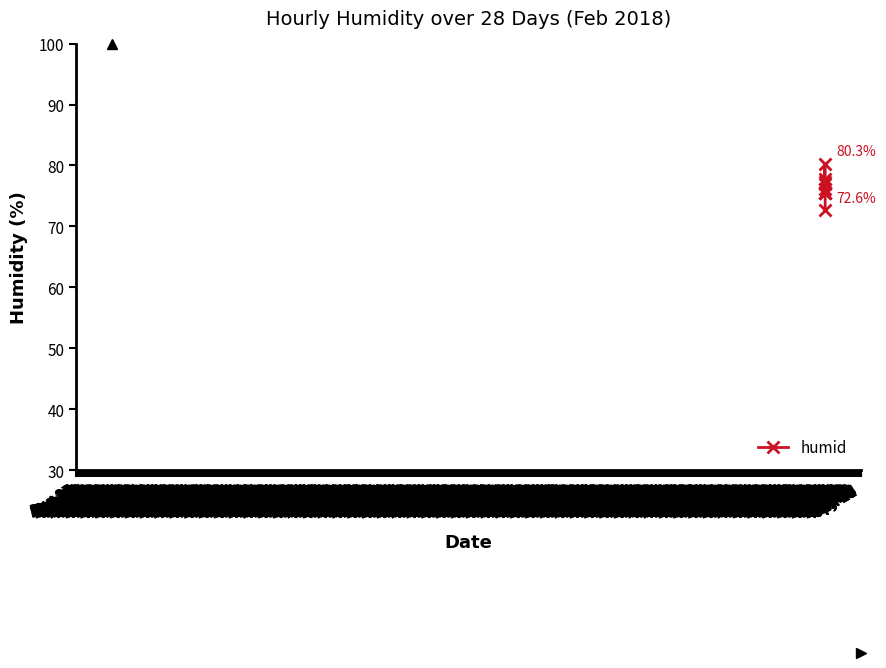

What is the difference between the second highest and second lowest values?

2.4